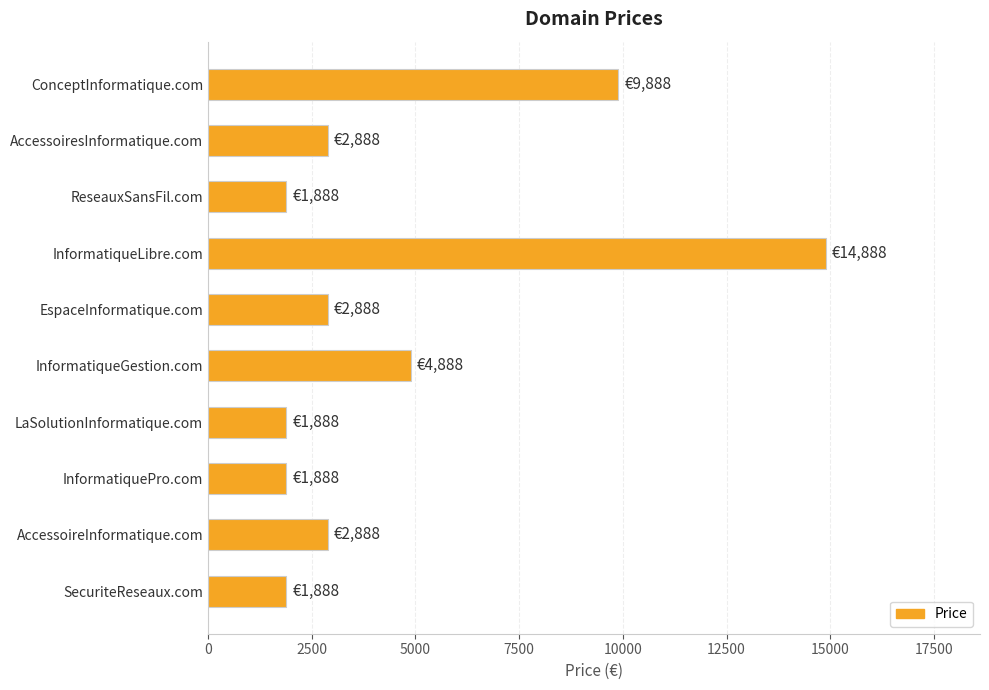

Is it true that the value at InformatiqueLibre.com is 20207?

False